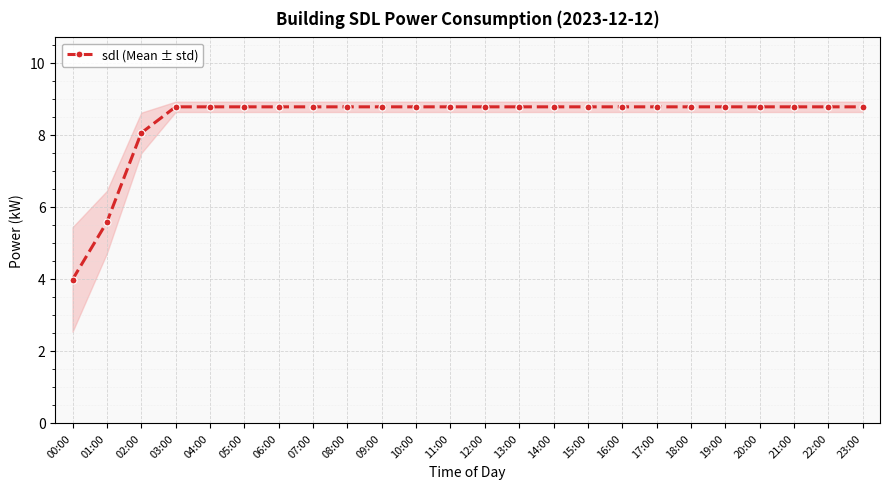

What is the difference between the maximum and minimum values?

4.8